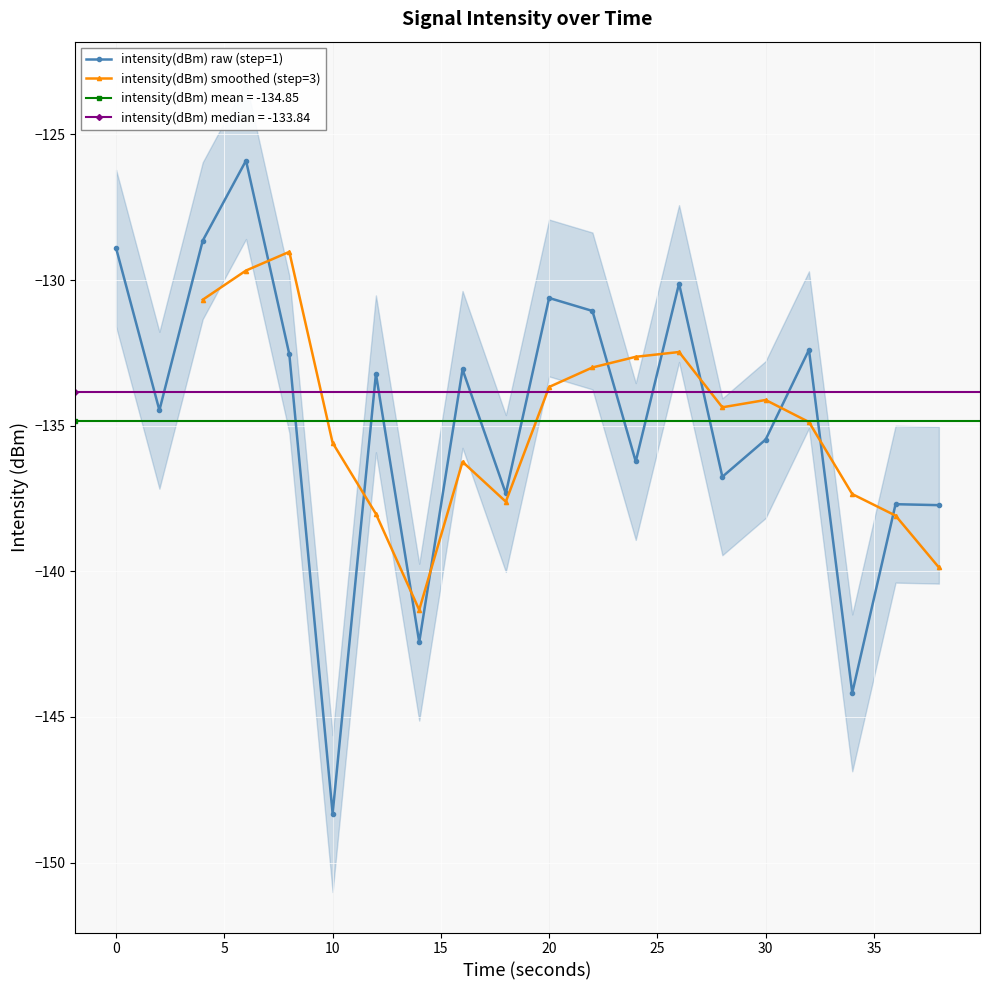

How many values exceed -133?

8